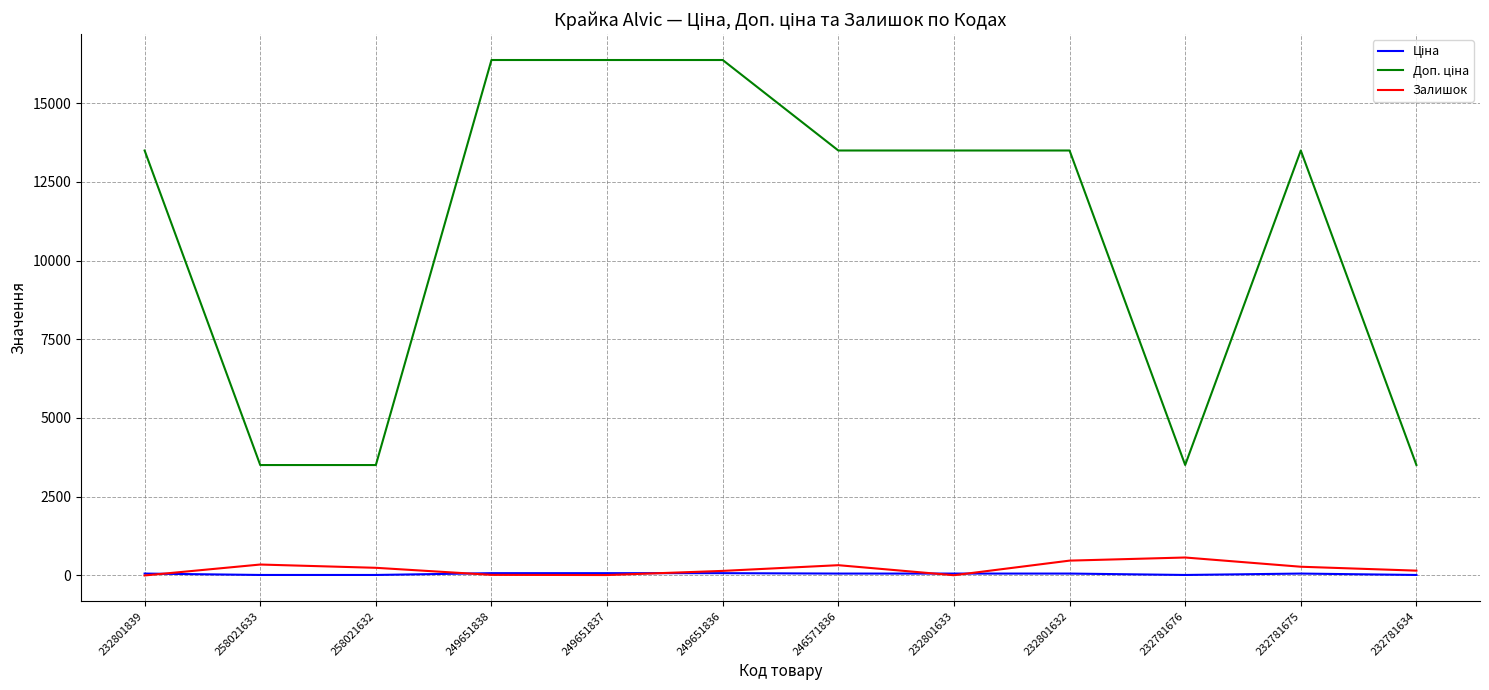

Where is Ціна nearest to the value 44?

232801839